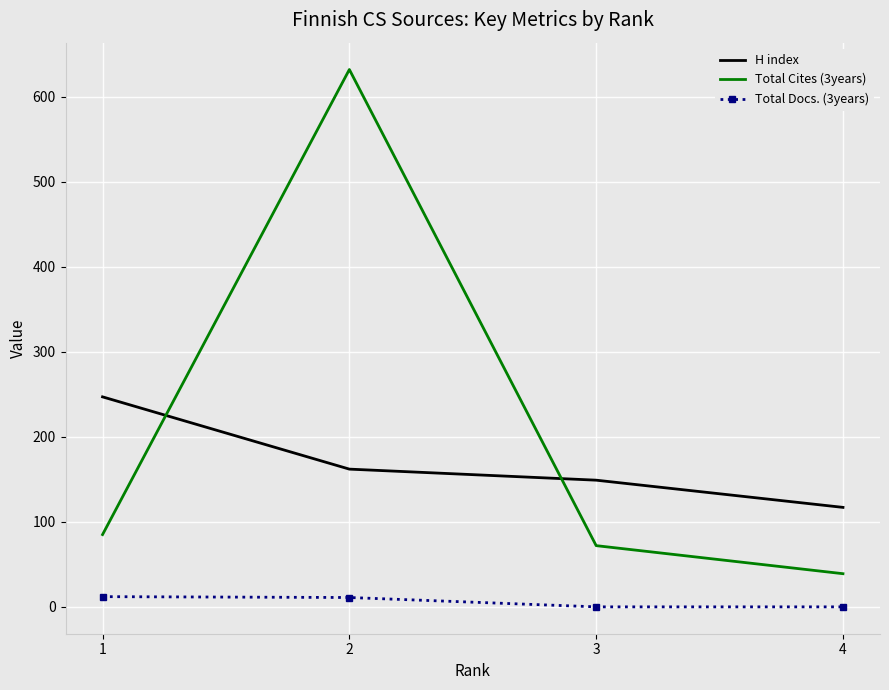

Is it true that H index equals 162 at 2?

True